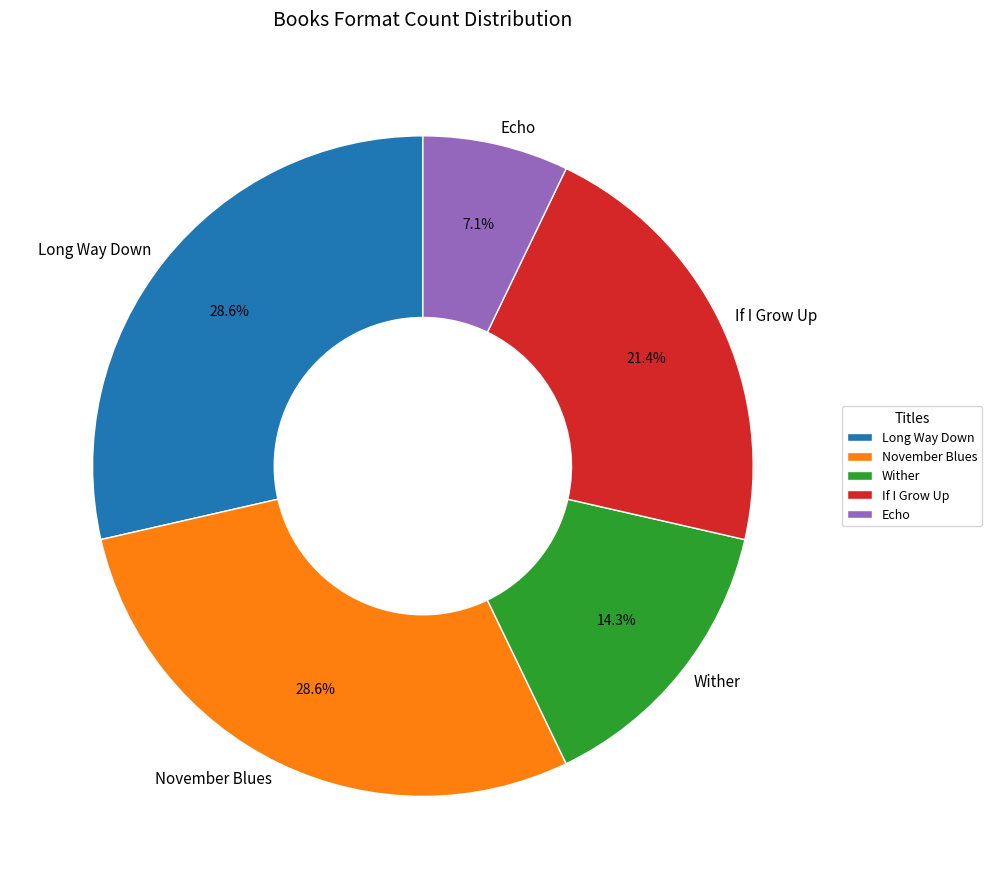

Is the sum of Long Way Down and Wither greater than half?

No